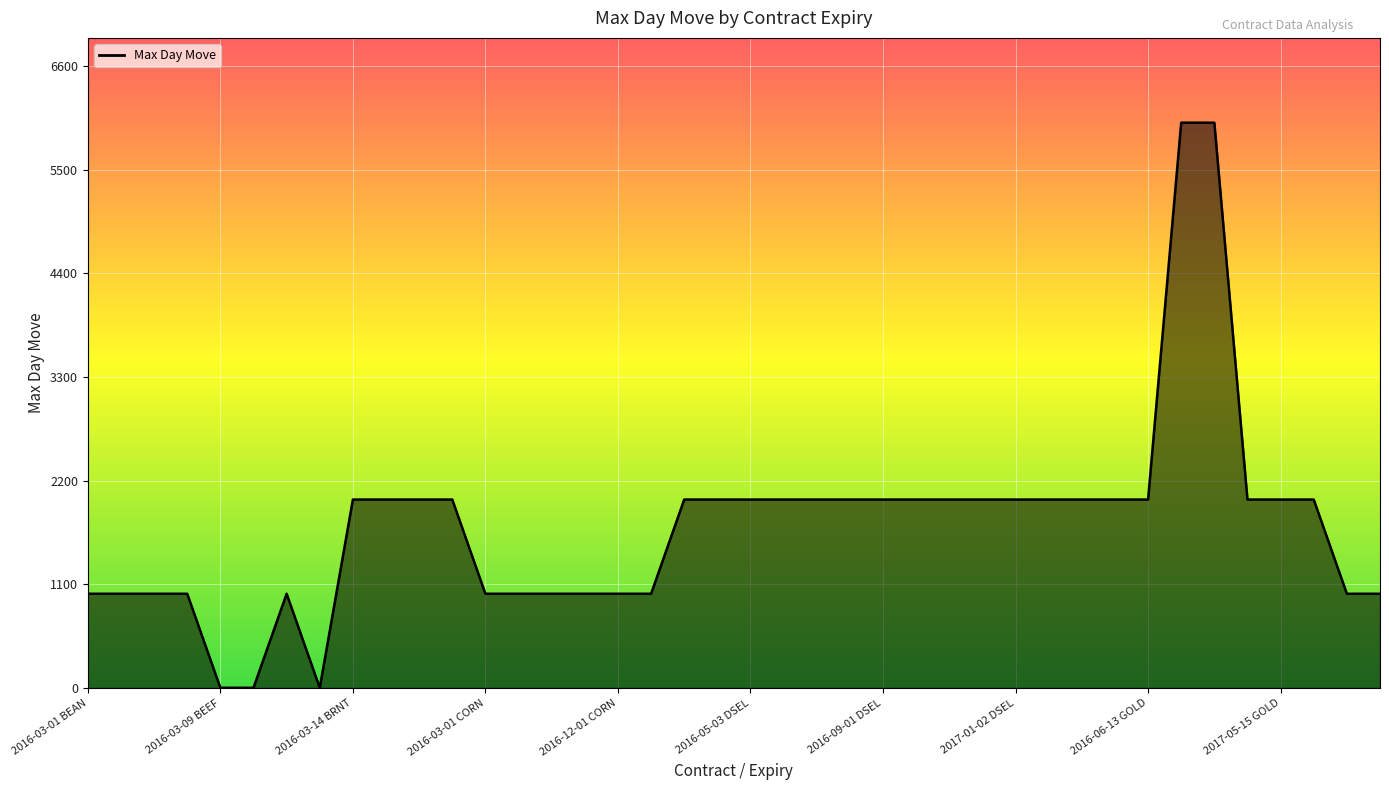

What is the maximum value shown in the chart?

6000